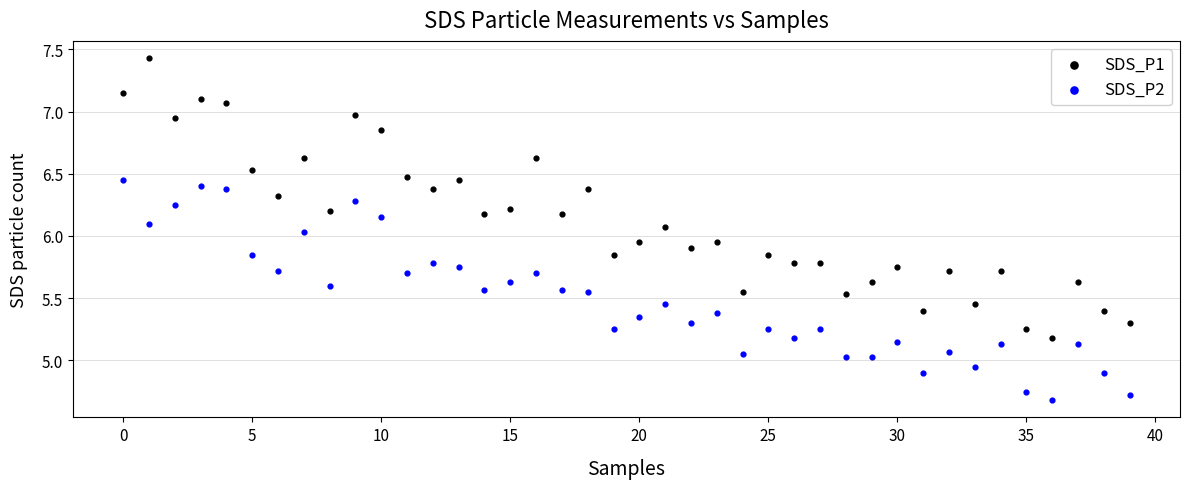

Which series contains the highest Y value?

SDS_P1